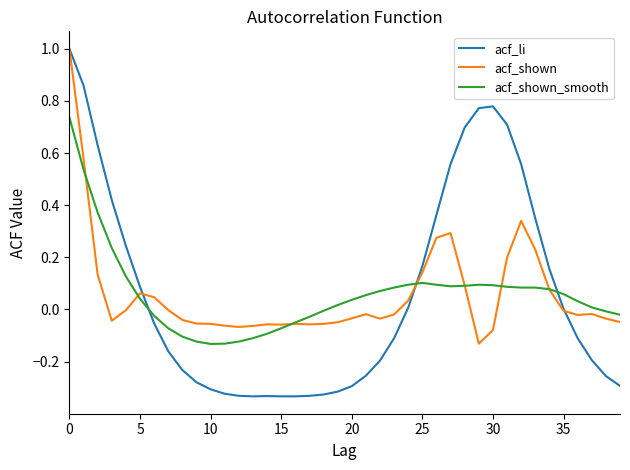

Which series has the largest range (max minus min)?

acf_li